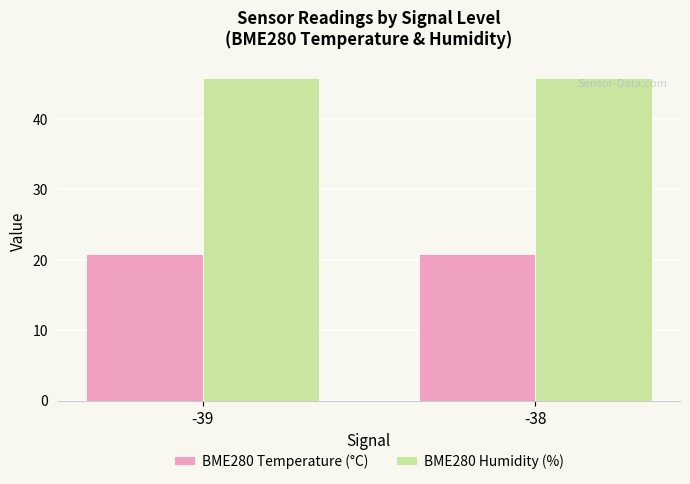

What is the total value across all series at -39?

66.7